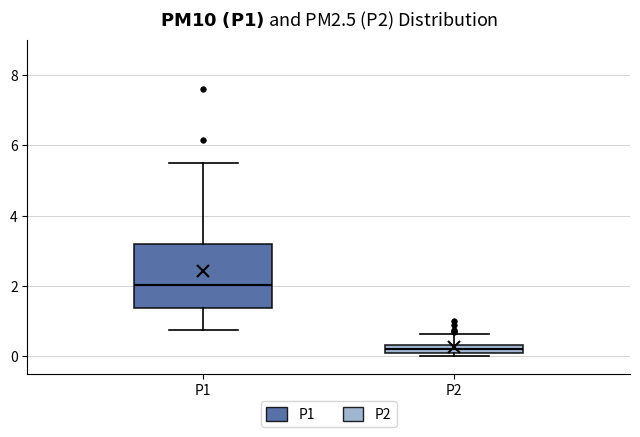

Which box is the tallest, from its lower edge to its upper edge?

P1